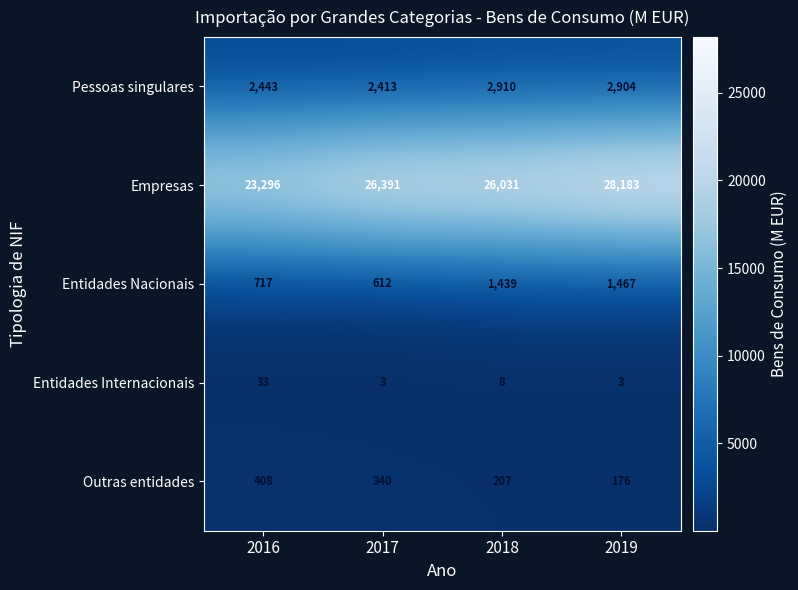

Which series has the widest spread of values?

Empresas